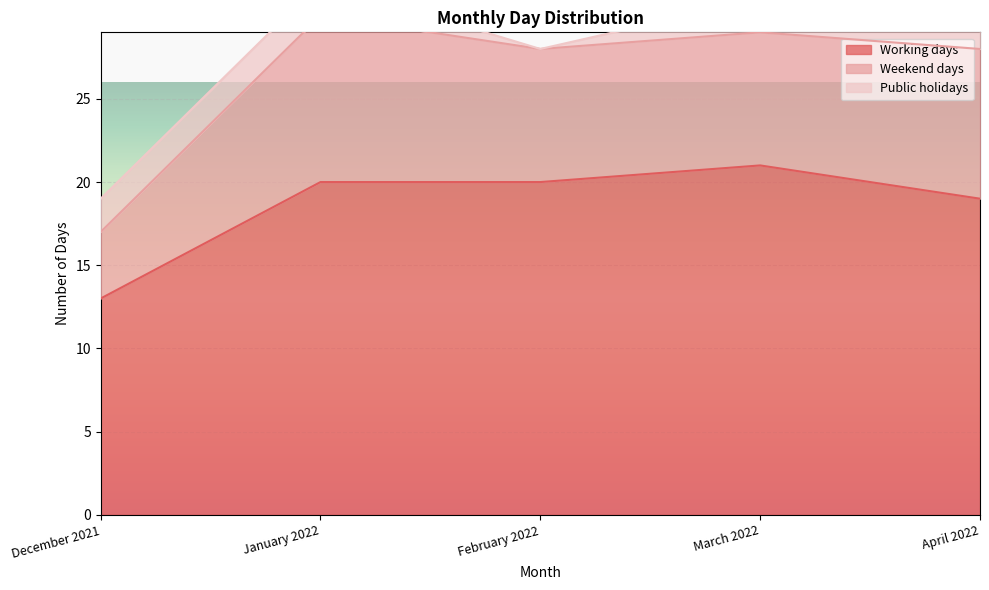

True or false: Weekend days and Public holidays cross at least once.

False